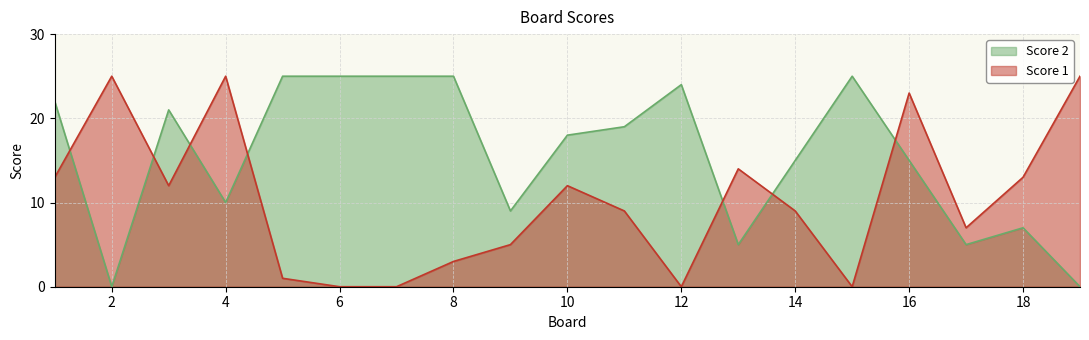

In Score 1, how many points are lower than both neighbors (excluding endpoints)?

4